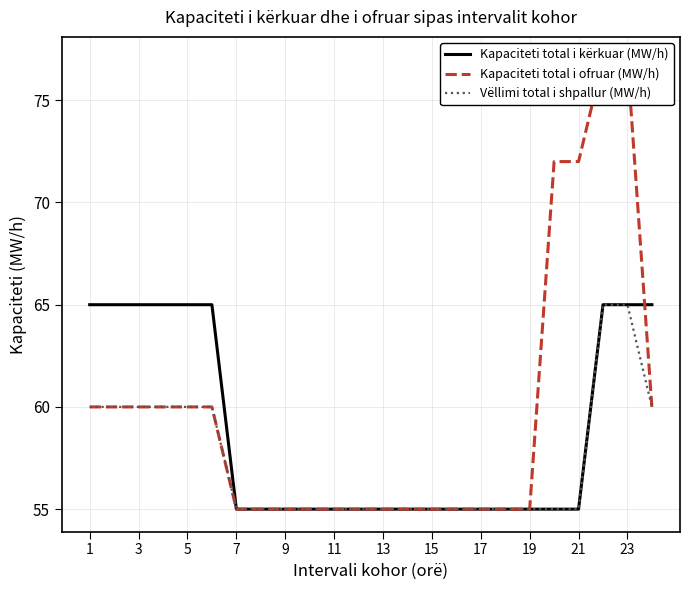

True or false: Vëllimi total i shpallur (MW/h) and Kapaciteti total i ofruar (MW/h) intersect in this chart.

False